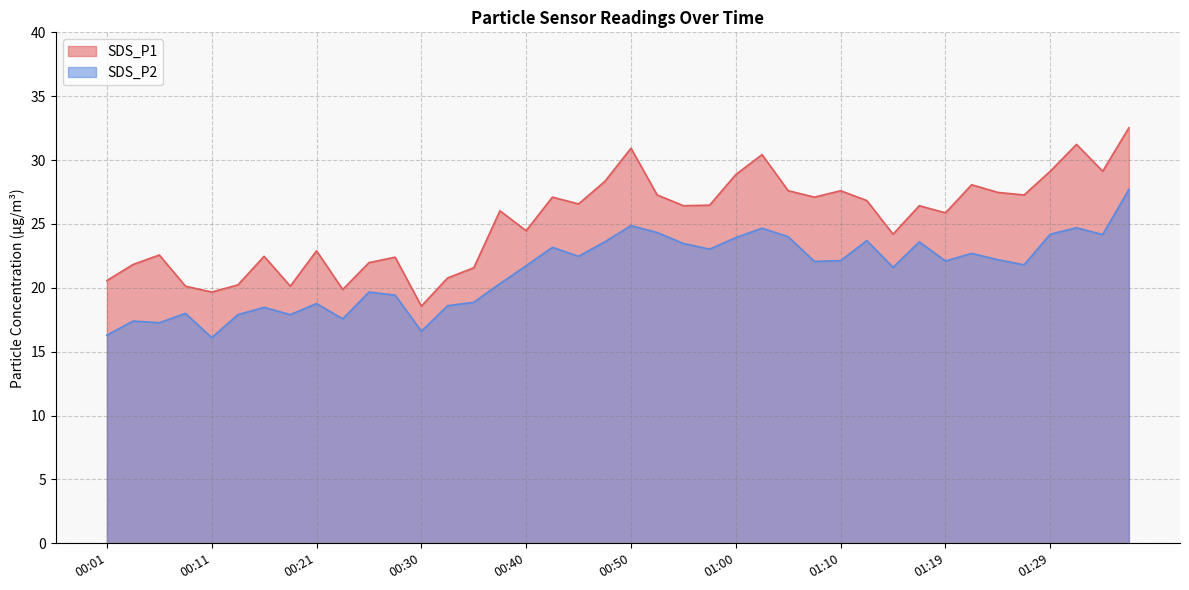

Read the SDS_P1 value at 00:55.

26.4